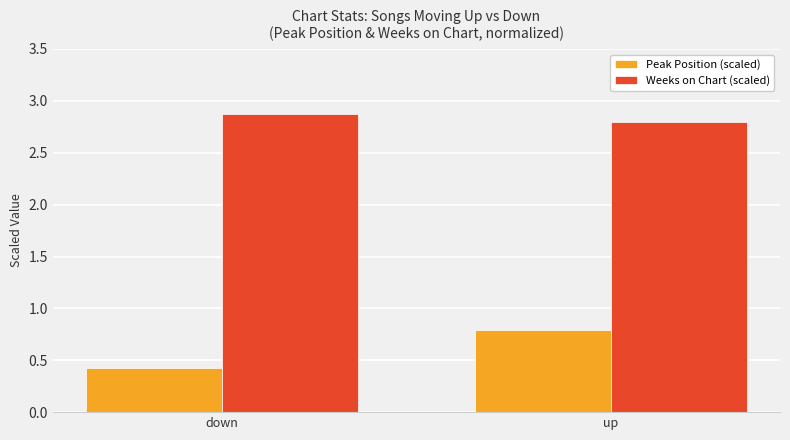

What is the greatest value displayed?

2.9